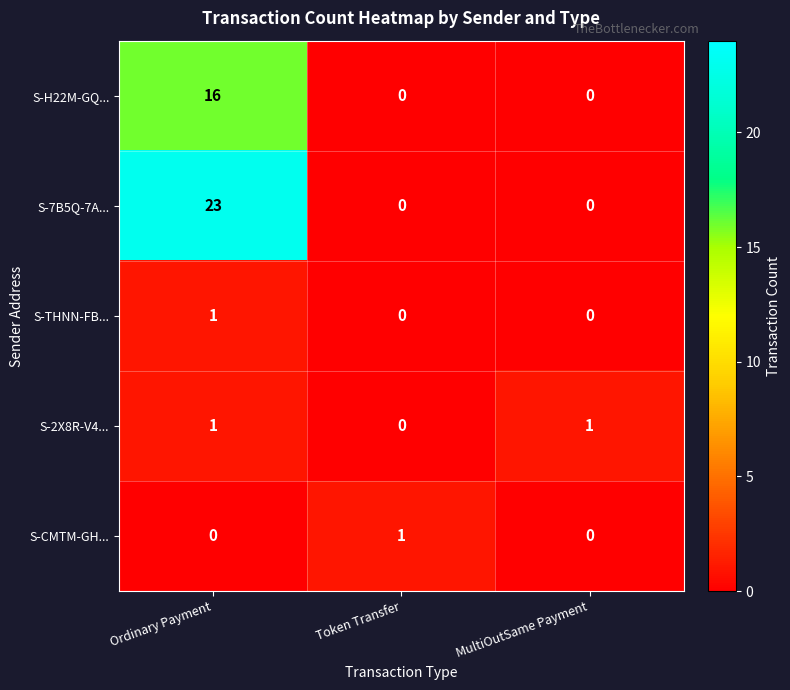

What is the difference between the highest and lowest values at Token Transfer?

1